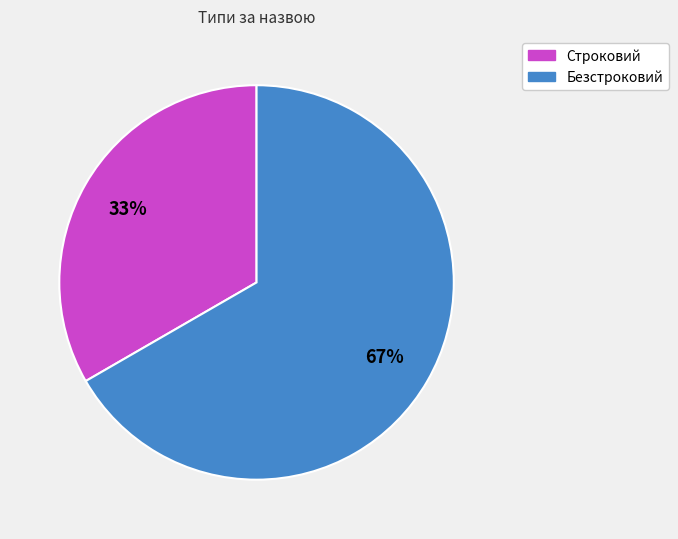

To the nearest percent, what is the average slice percentage?

50%